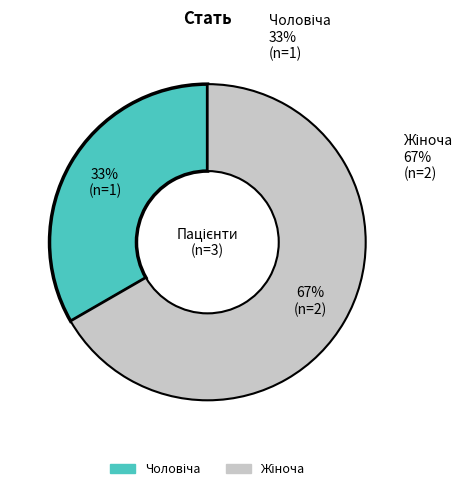

Is there any slice that represents more than half of the pie?

Yes